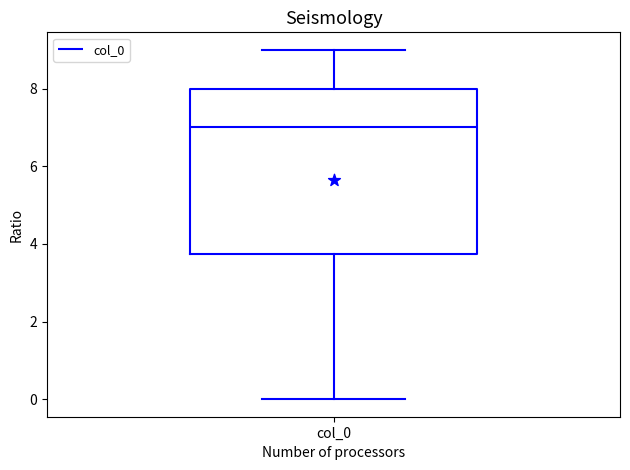

Transcribe this box plot: give where the median line is, the range the box spans, and where the two whiskers end, as read against the y-axis. The values are not printed on the chart, so give them approximately, as read against the axis.

median 7.0, box 3.8 to 8.0, whiskers 0.0 to 9.0